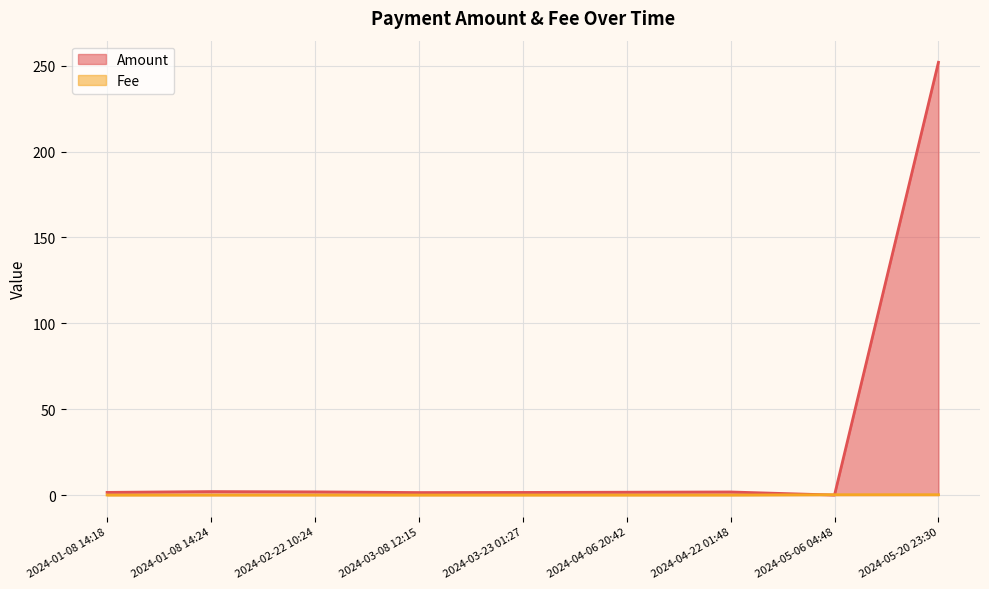

Is the value of Amount at 2024-01-08 14:24 greater than the value of Fee at 2024-04-22 01:48?

Yes